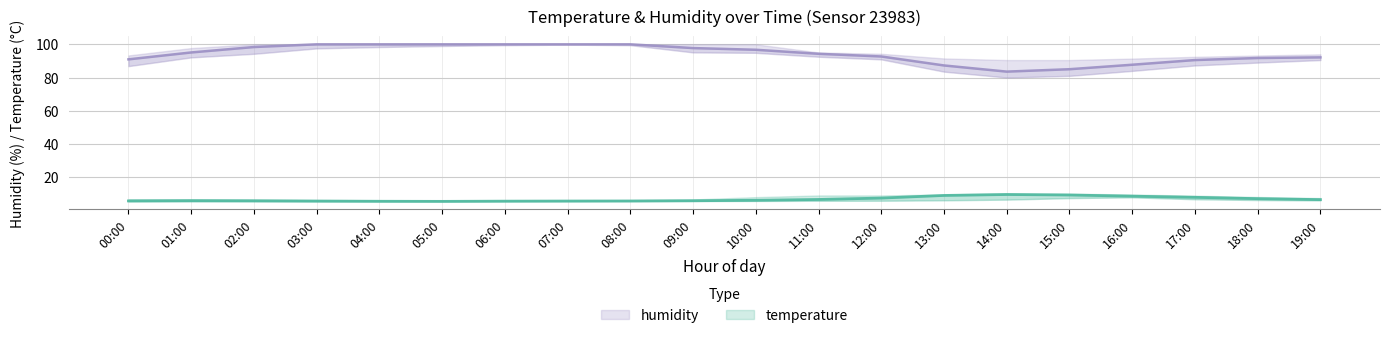

Which category has the highest value in the temperature_upper series?

14:00